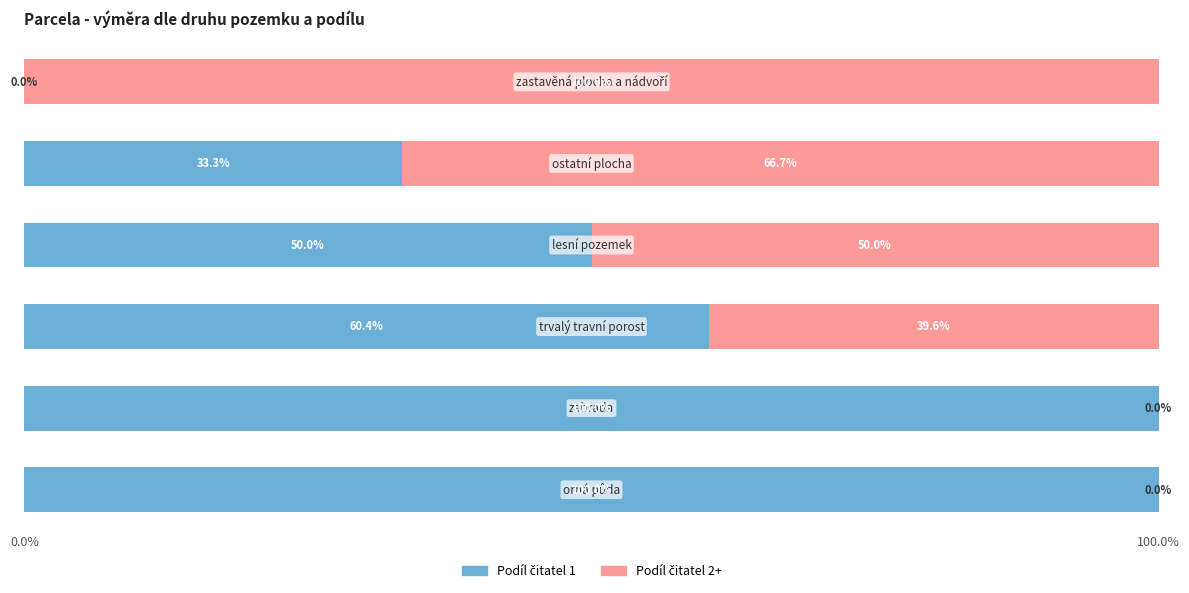

Reading right to left, extract all data points from this chart.

Podíl čitatel 1: 0.0	33.3	50.0	60.4	100.0	100.0
Podíl čitatel 2+: 100.0	66.7	50.0	39.6	0.0	0.0